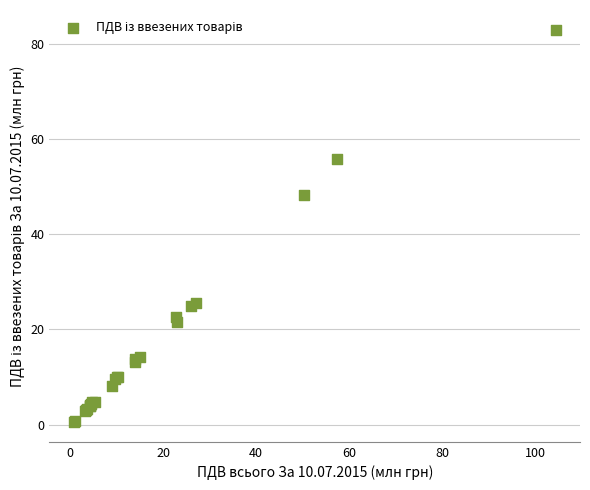

What Y value in the scatter plot is closest to 41?

48.3